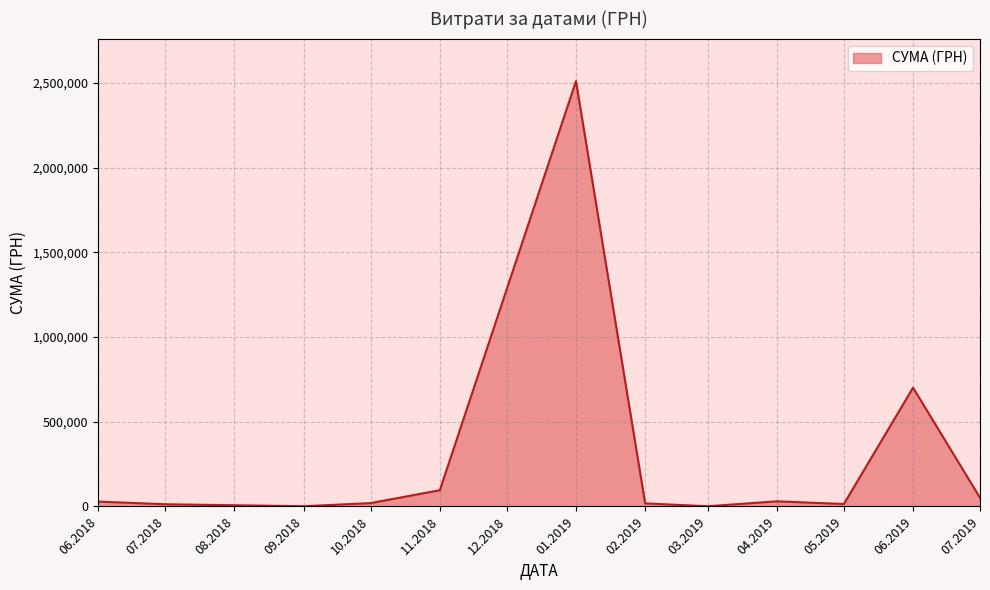

How many lines are shown in the chart?

1